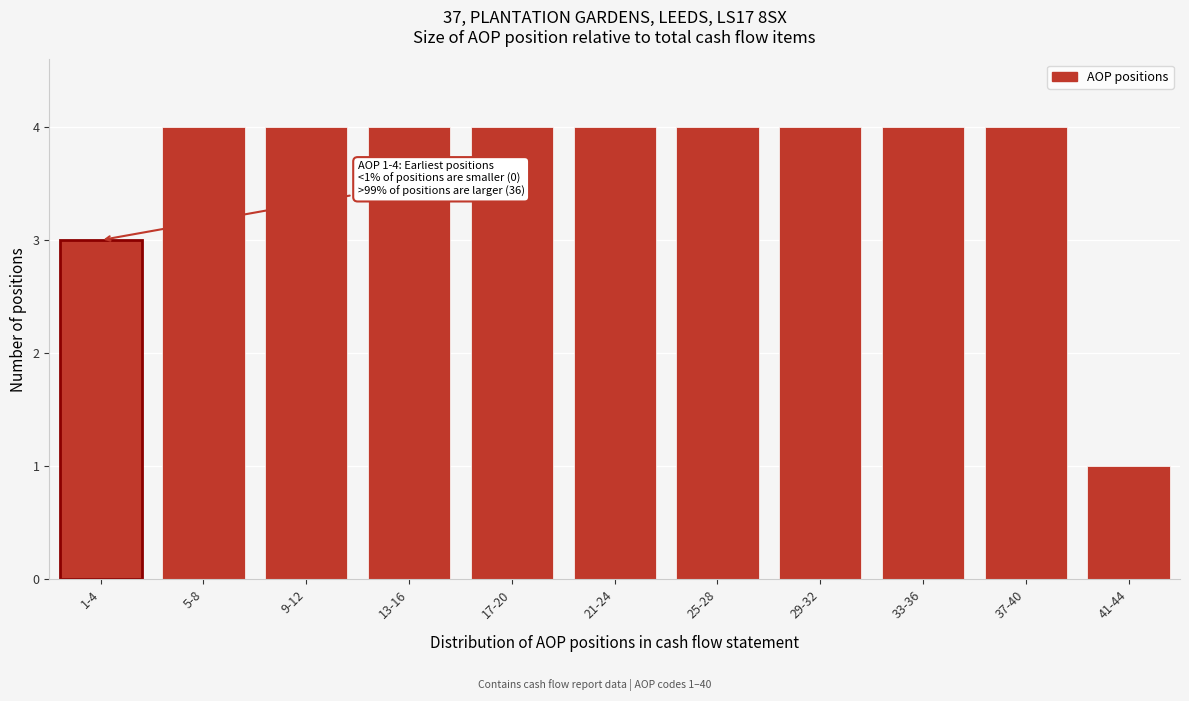

Reading left to right, transcribe all the data shown in this chart.

3	4	4	4	4	4	4	4	4	4	1